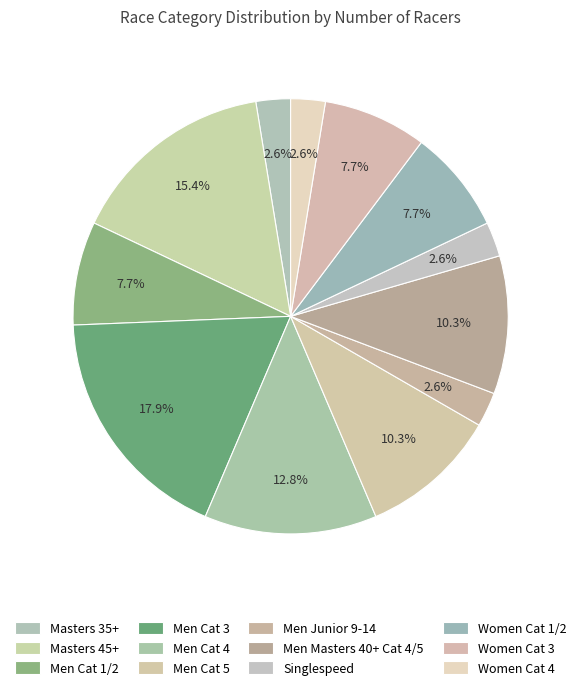

Which slice is the smallest?

Masters 35+